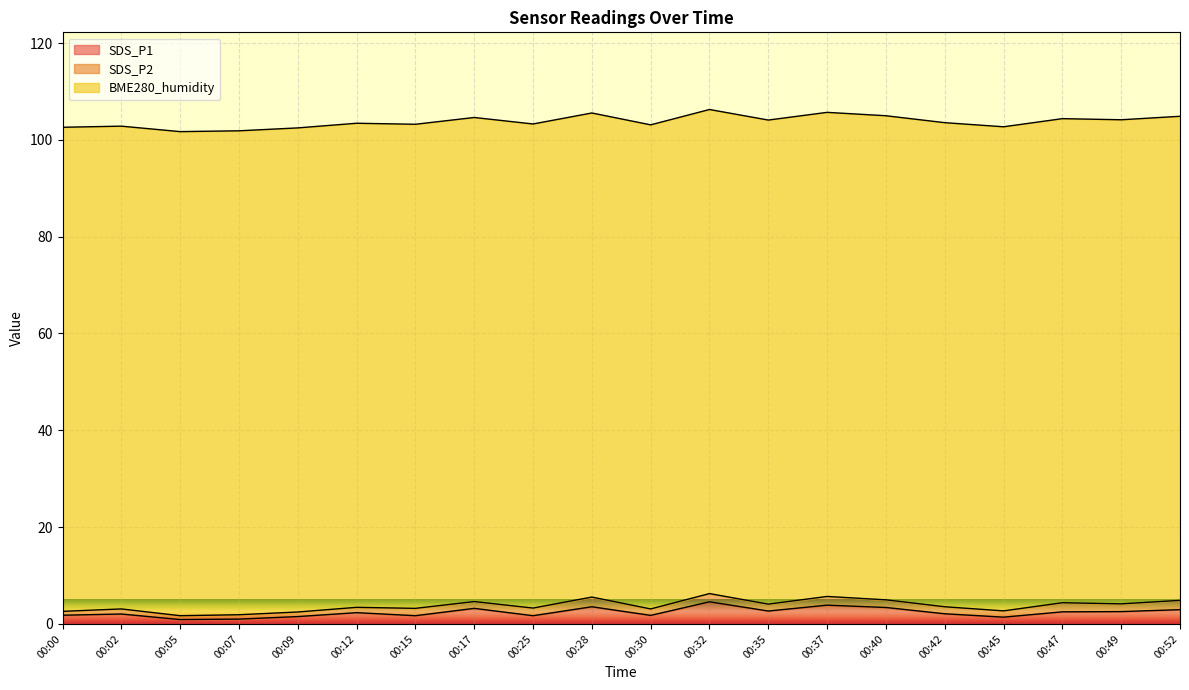

How many lines are shown in the chart?

3